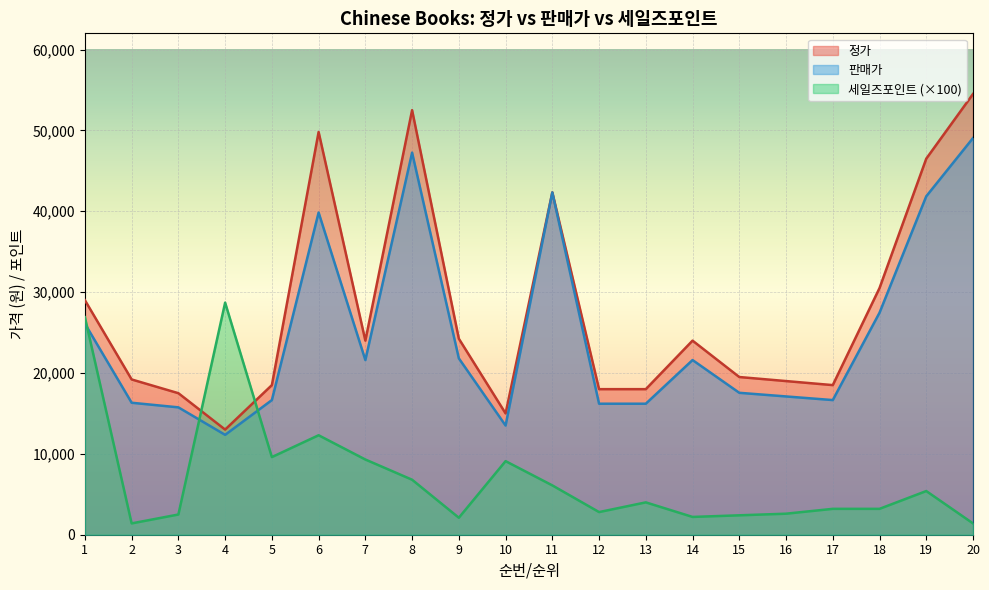

How many values in the 세일즈포인트 series exceed 4000?

9